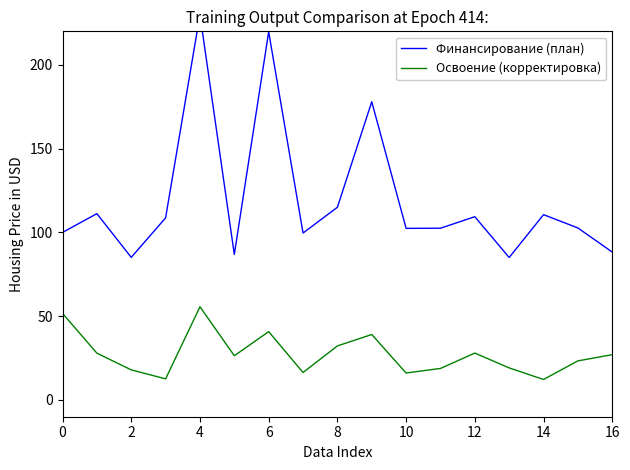

What is the maximum value shown in the chart?

230.0